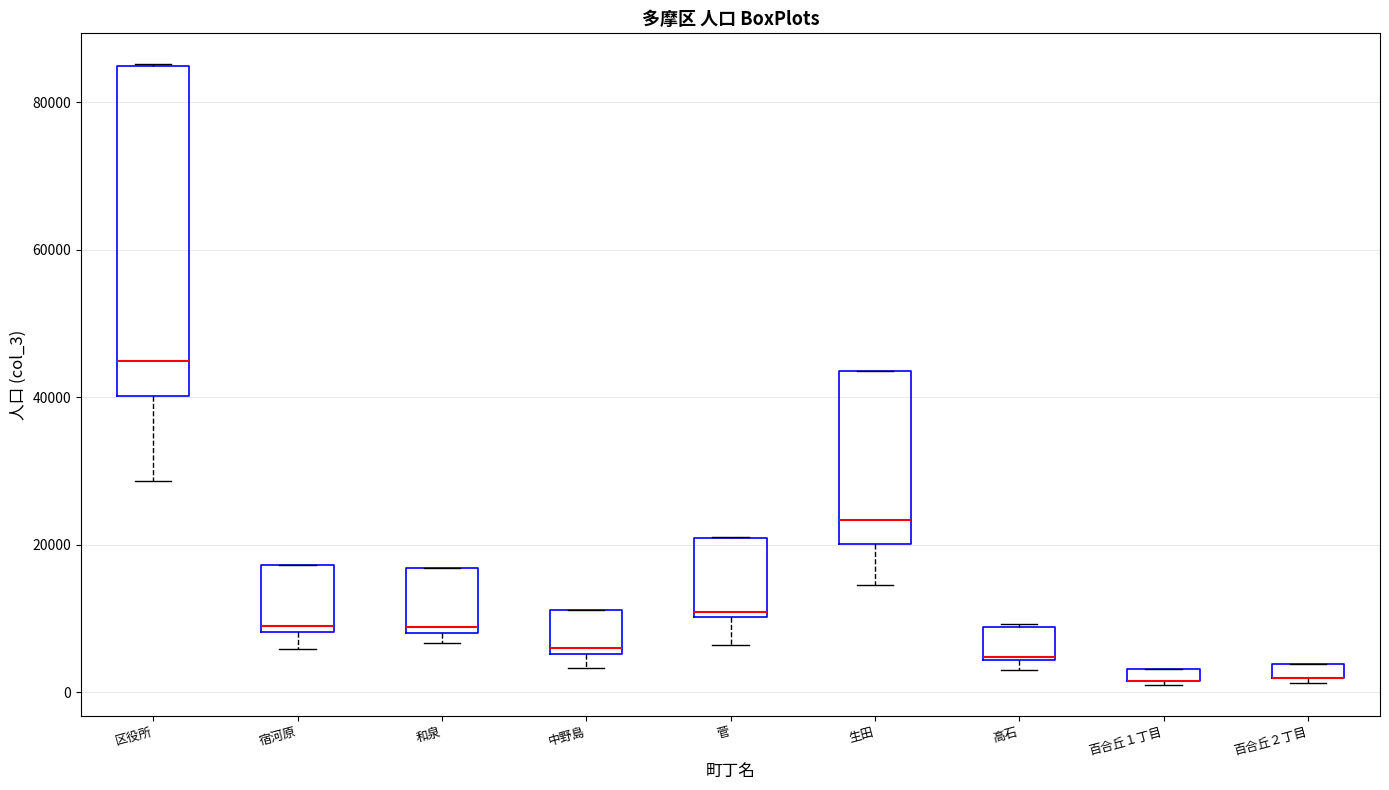

Comparing the boxes themselves (not the whiskers), which one is the tallest?

区役所